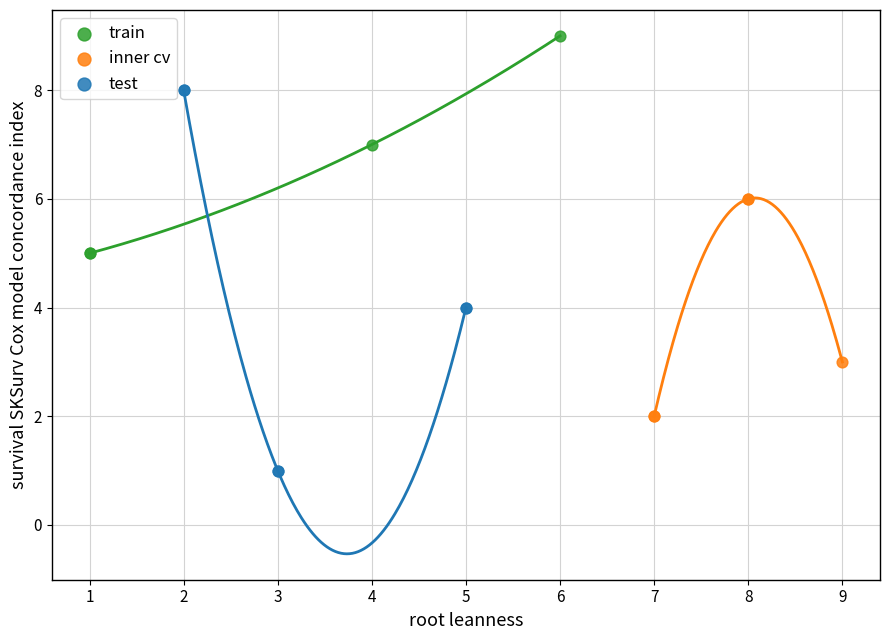

Which series has the largest Y range (max minus min)?

test